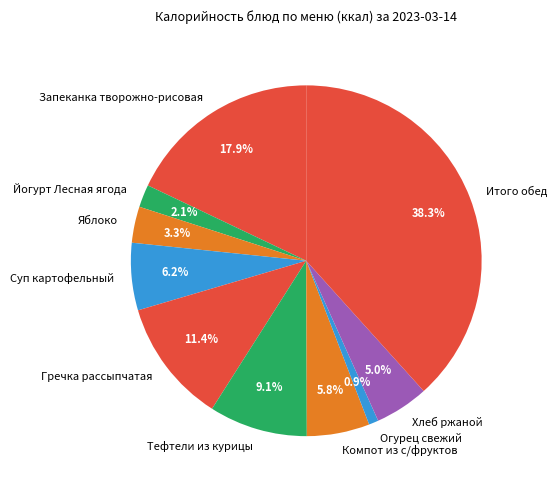

What is the ratio of the value at Тефтели из курицы to the value at Огурец свежий?

10.2